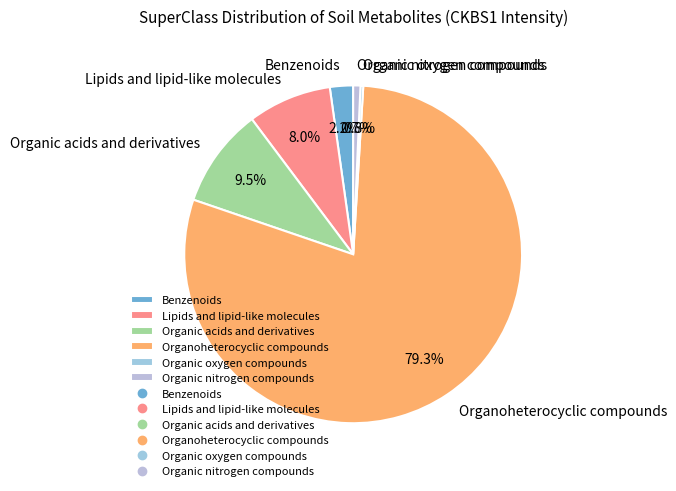

What is the largest slice in the pie chart?

Organoheterocyclic compounds